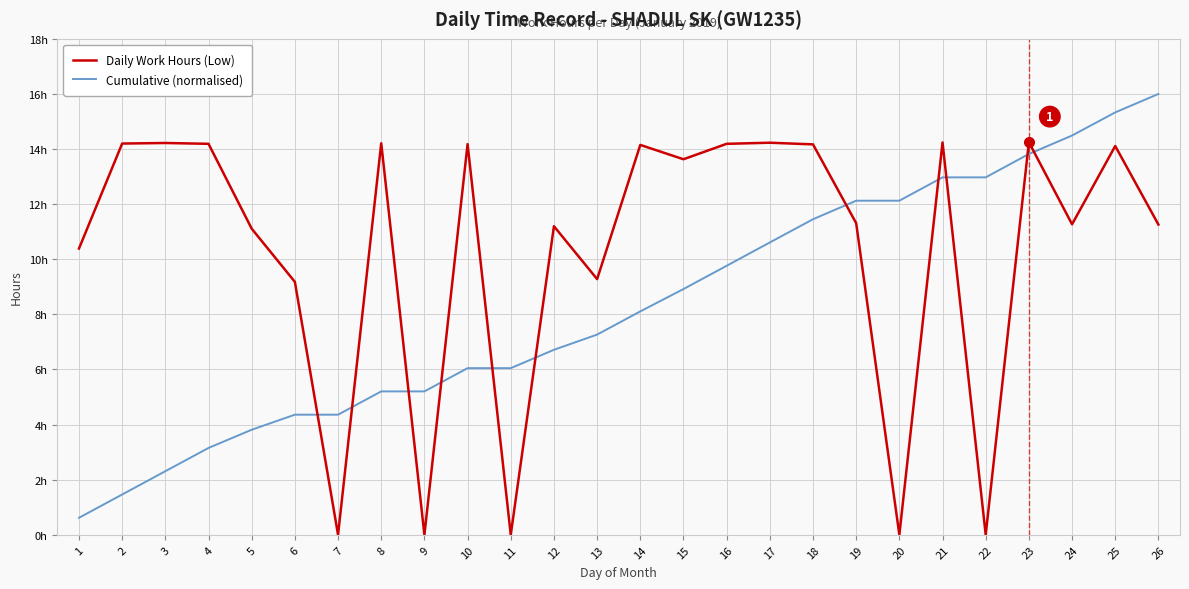

Reading left to right, what are all the values shown in this chart?

Daily Work Hours (Low): 1=10.4	2=14.2	3=14.2	4=14.2	5=11.1	6=9.2	7=0.0	8=14.2	9=0.0	10=14.2	11=0.0	12=11.2	13=9.3	14=14.2	15=13.6	16=14.2	17=14.2	18=14.2	19=11.3	20=0.0	21=14.2	22=0.0	23=14.2	24=11.3	25=14.1	26=11.3
Cumulative (normalised): 1=0.6	2=1.5	3=2.3	4=3.2	5=3.8	6=4.4	7=4.4	8=5.2	9=5.2	10=6.0	11=6.0	12=6.7	13=7.3	14=8.1	15=8.9	16=9.8	17=10.6	18=11.5	19=12.1	20=12.1	21=13.0	22=13.0	23=13.8	24=14.5	25=15.3	26=16.0